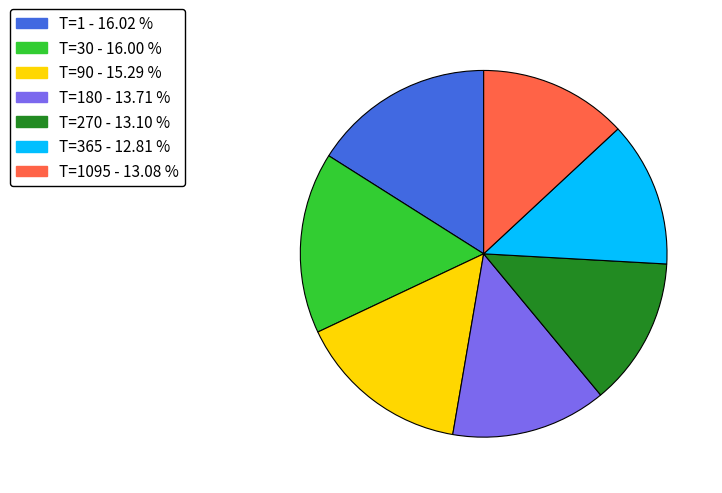

Is there any slice that represents more than half of the pie?

No